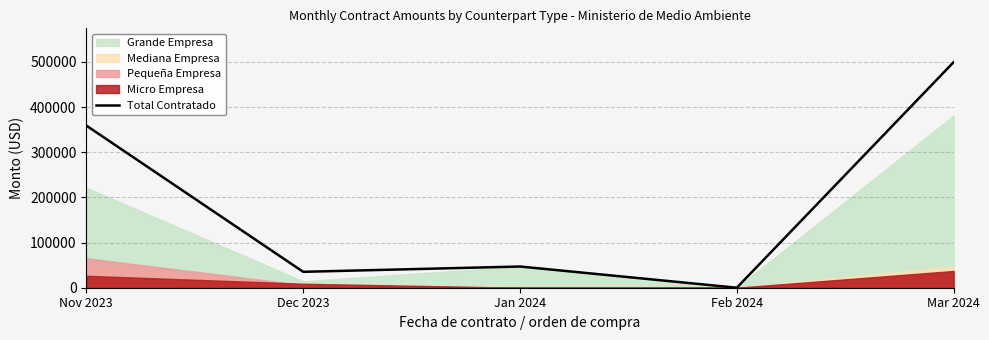

How many points are higher than both their immediate neighbors (excluding endpoints)?

1